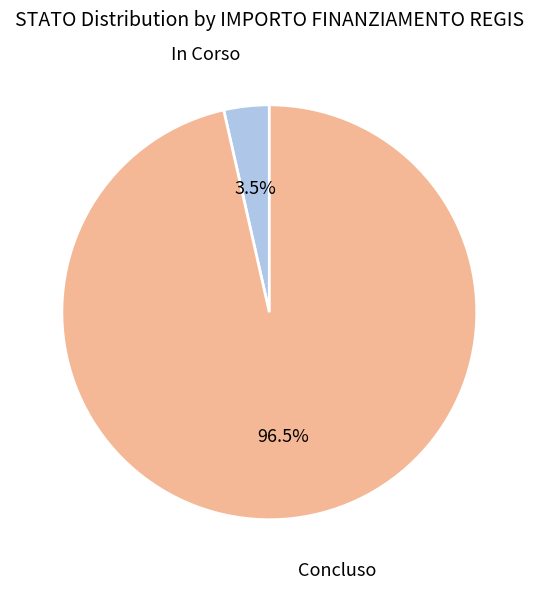

Does Concluso represent more than half of the total?

Yes